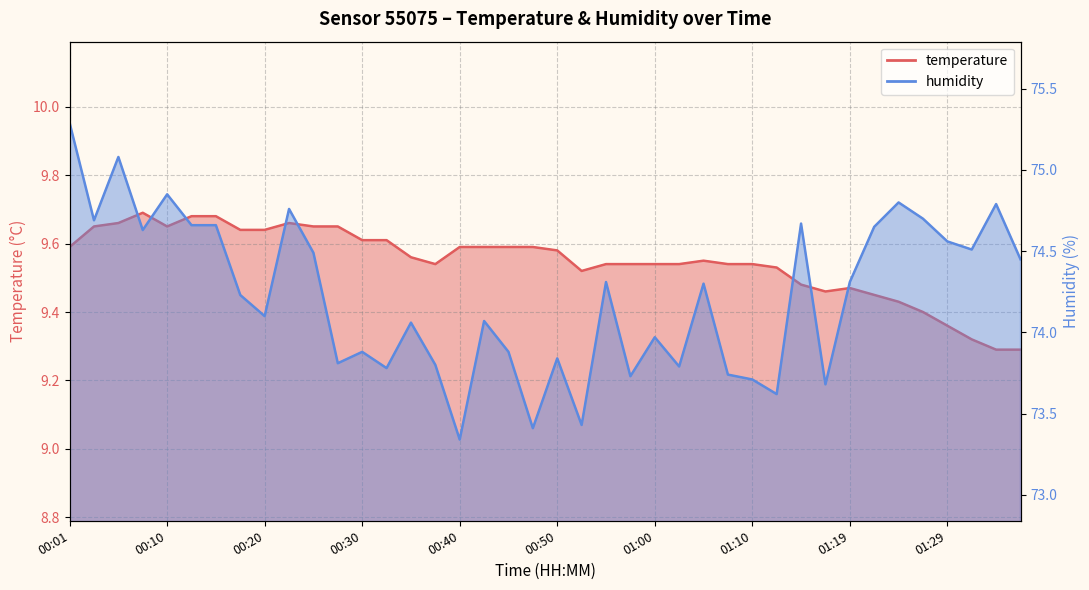

Is it true that humidity equals 132.7 at 01:14?

False